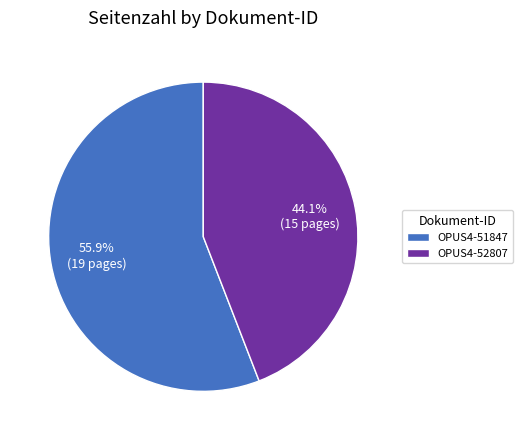

Rank the categories by value from lowest to highest.

OPUS4-52807, OPUS4-51847